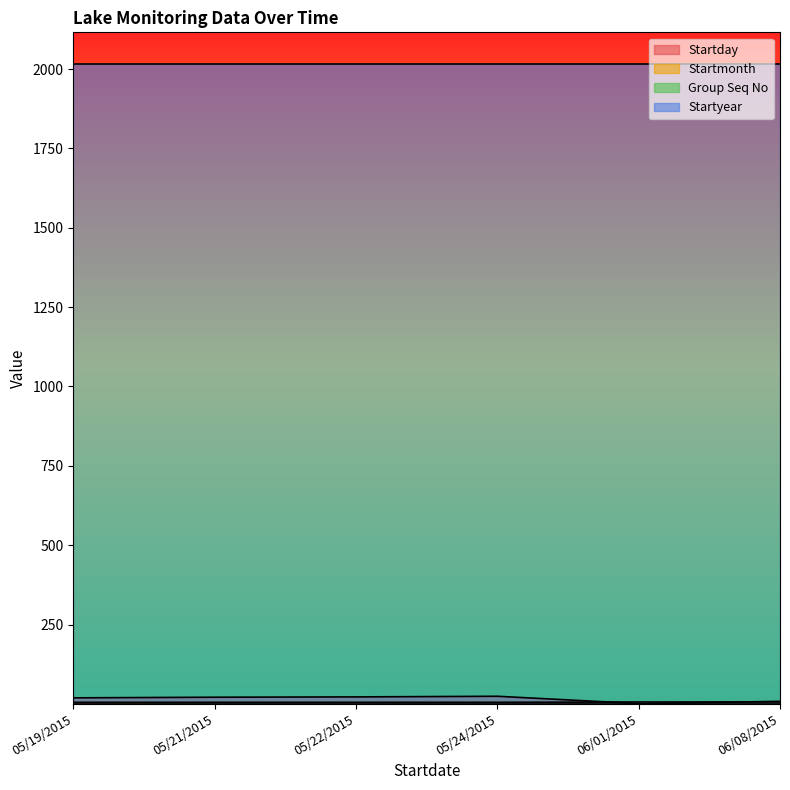

Count the number of categories in the chart.

6